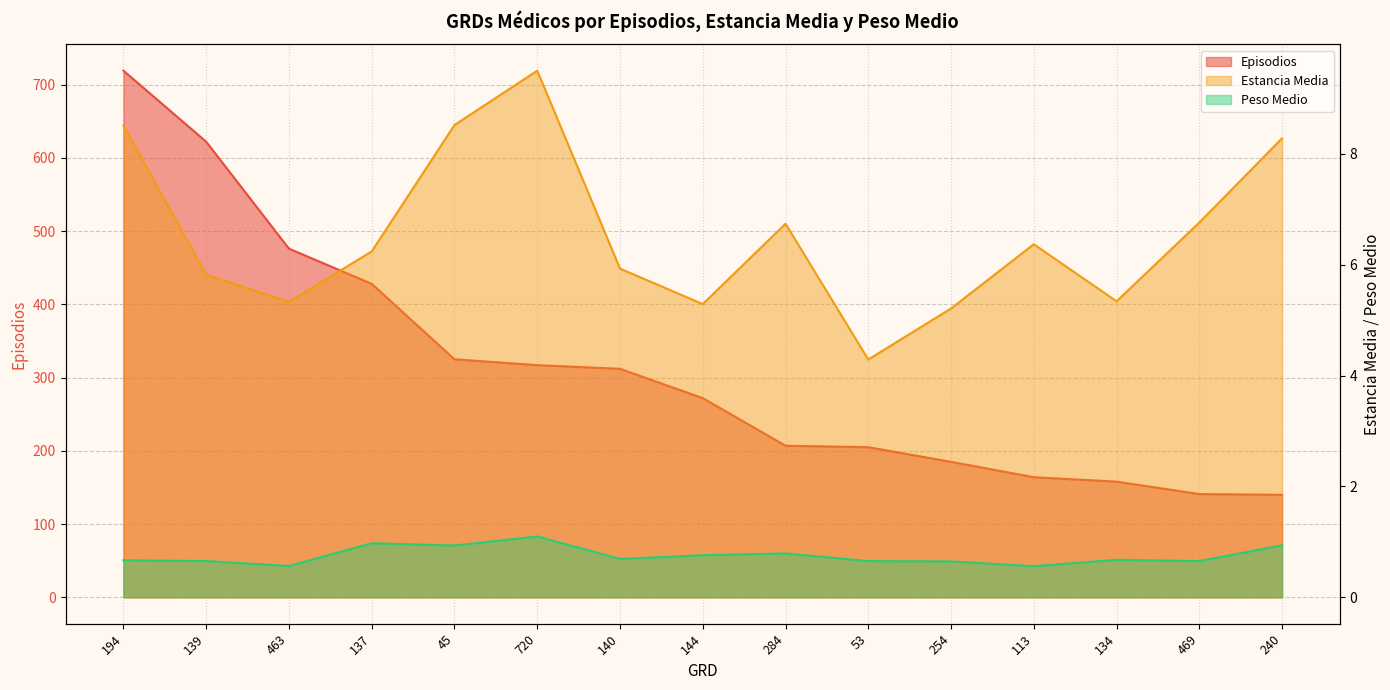

Which series has the largest total across all categories?

Episodios